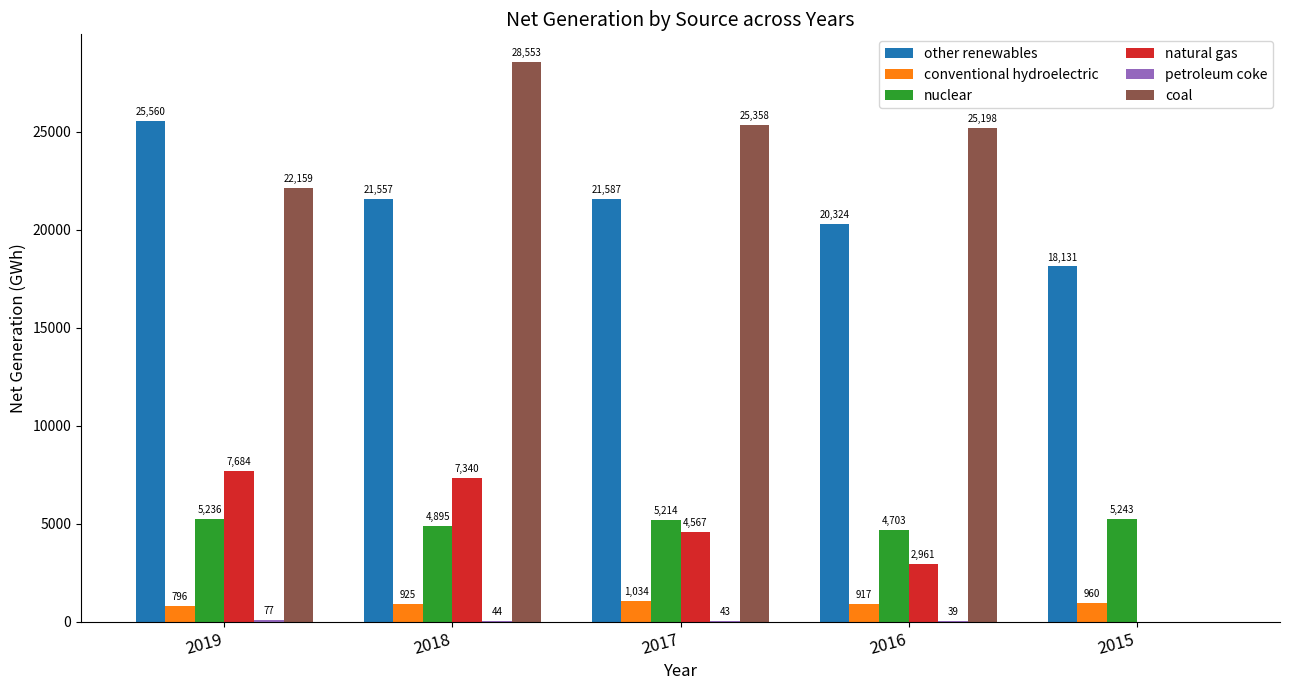

Count the number of data series in this chart.

6